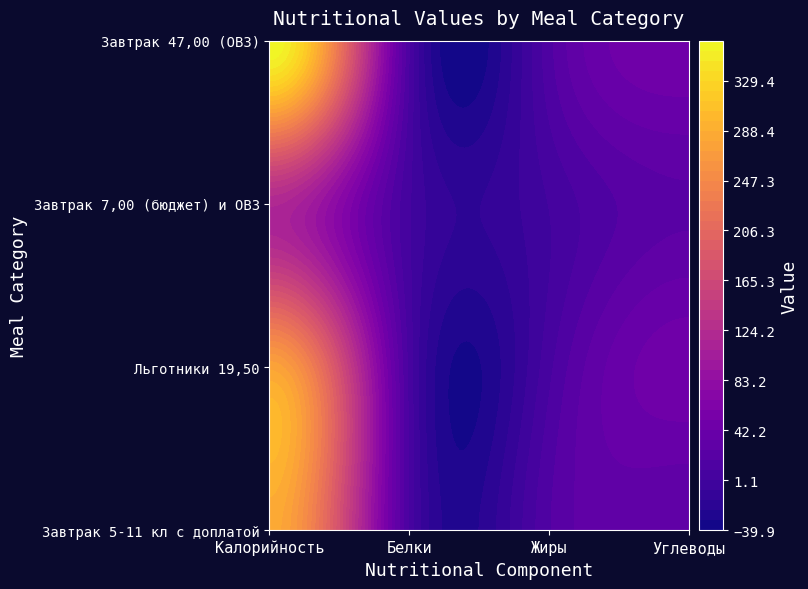

At which label does Завтрак 7,00 (бюджет) и ОВЗ reach its peak?

Калорийность